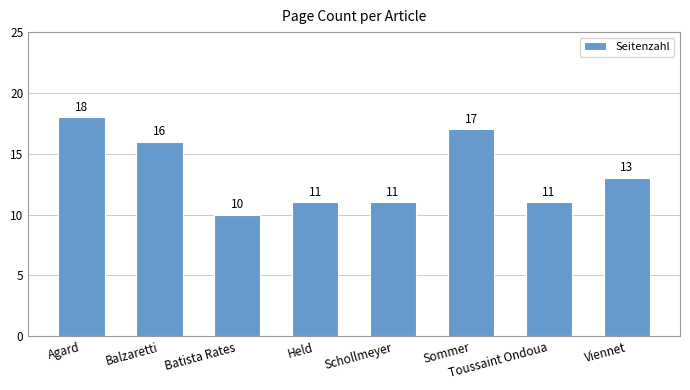

Does the chart contain stacked bars?

No